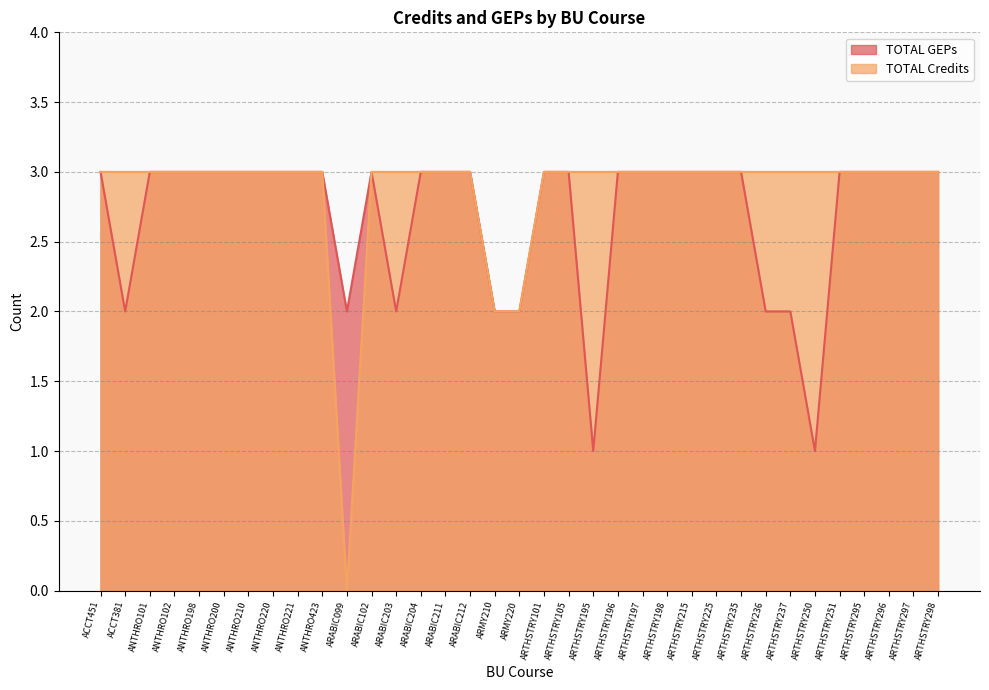

What is the label of the 21st point from the left?

ARTHSTRY195